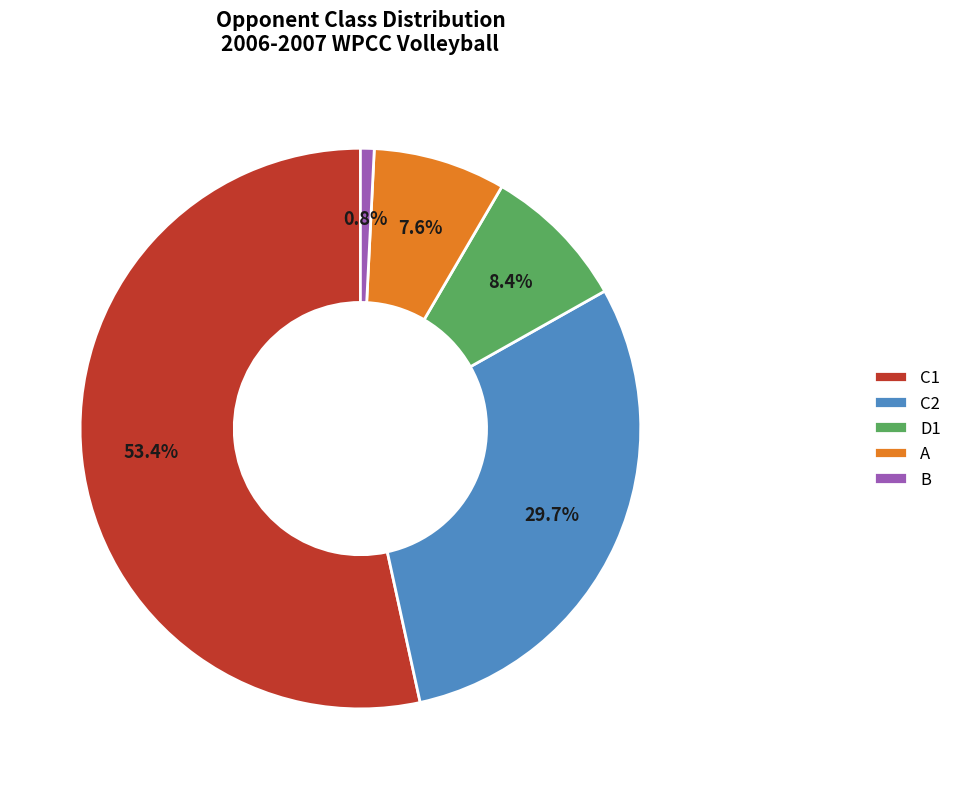

Rank the categories by value from lowest to highest.

B, A, D1, C2, C1